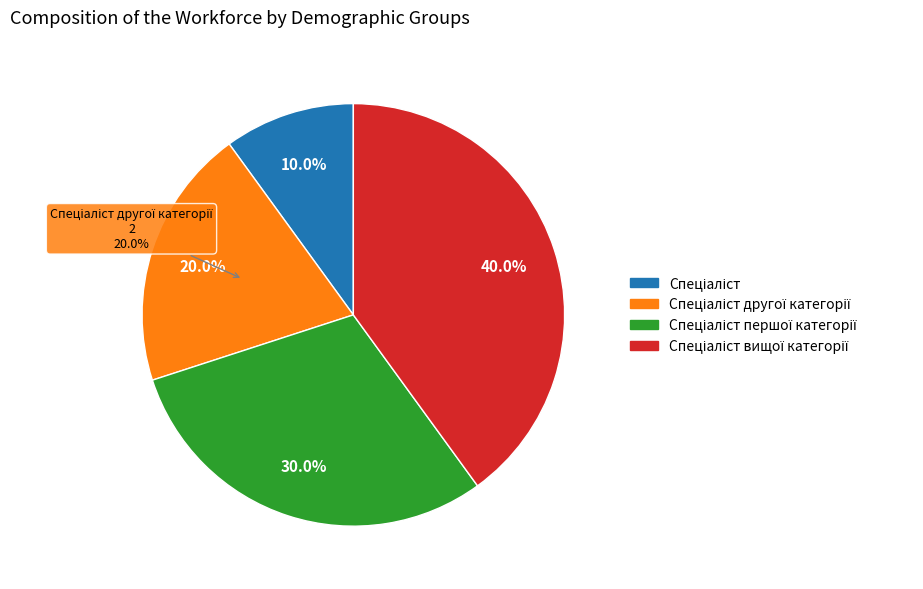

What percentage is the Спеціаліст першої категорії slice, to the nearest percent?

30%